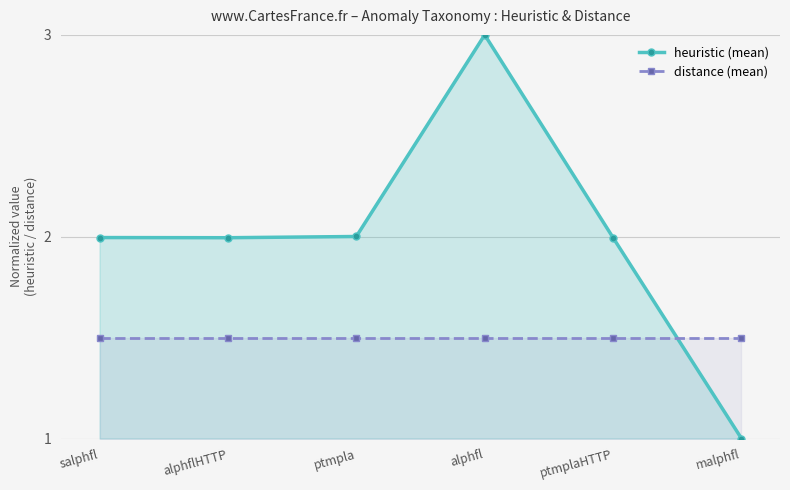

True or false: distance (mean) has more than 2 points higher than both neighbors.

False